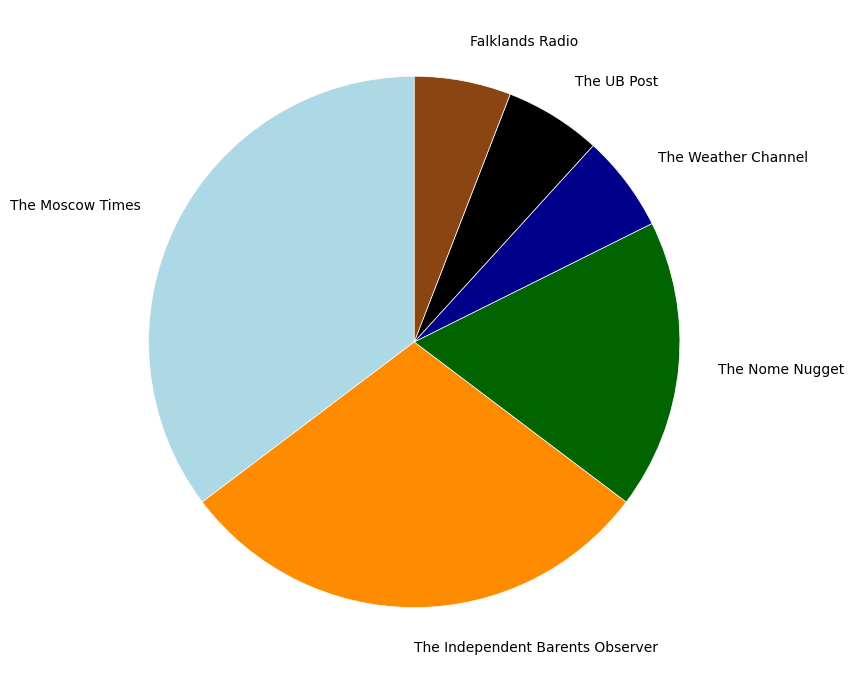

Count the number of slices in the pie.

6